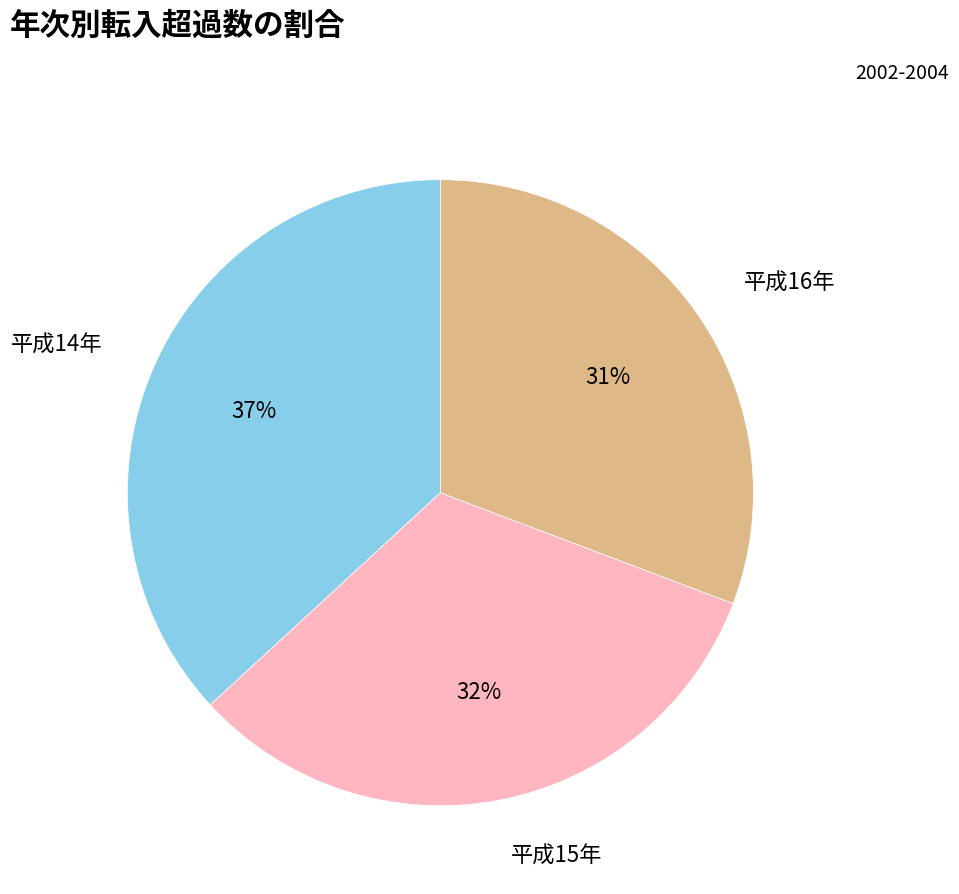

Is 平成15年 the majority of the pie?

No